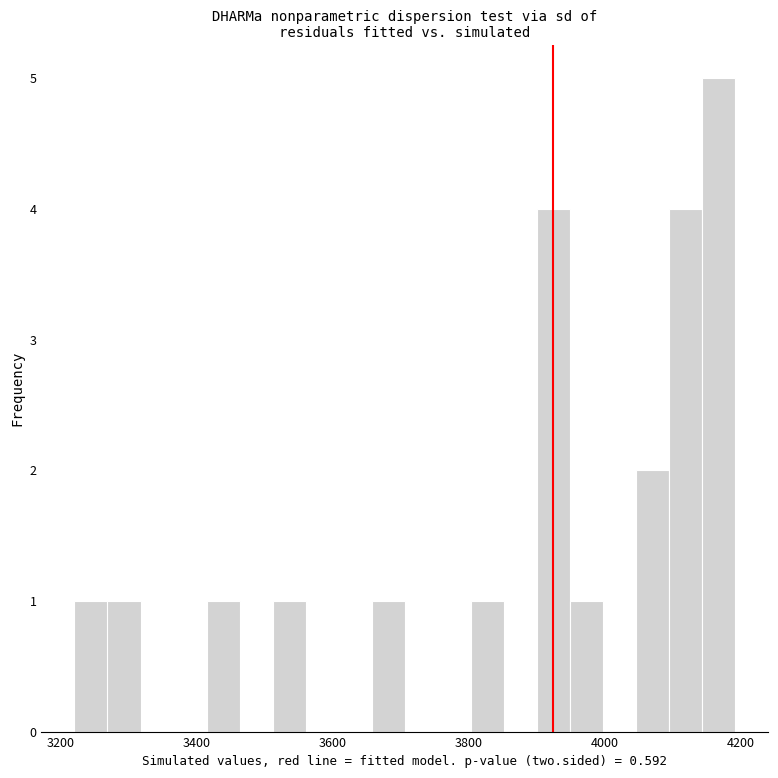

Around what value on the x-axis is the tallest bar? Give the approximate position of its centre, as read against the axis.

4160